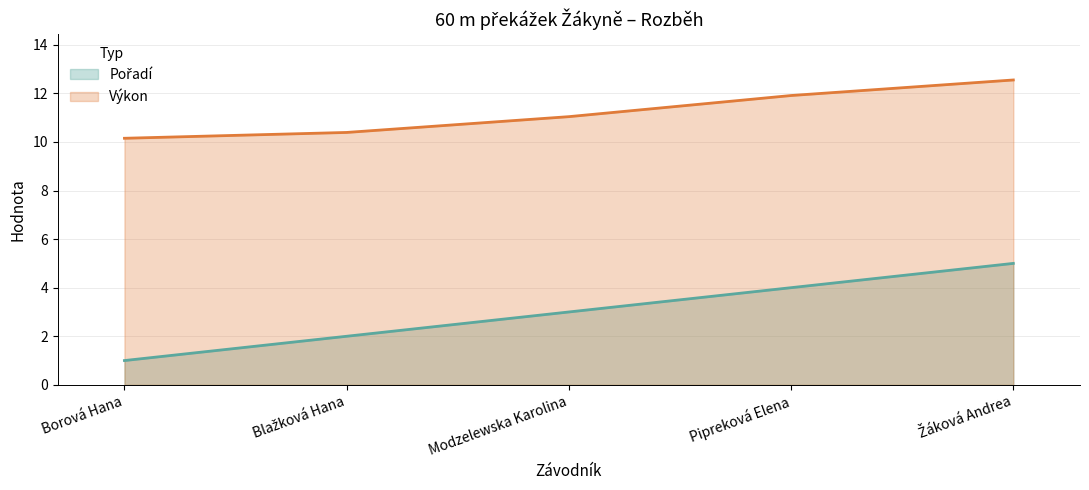

How many lines are shown in the chart?

2